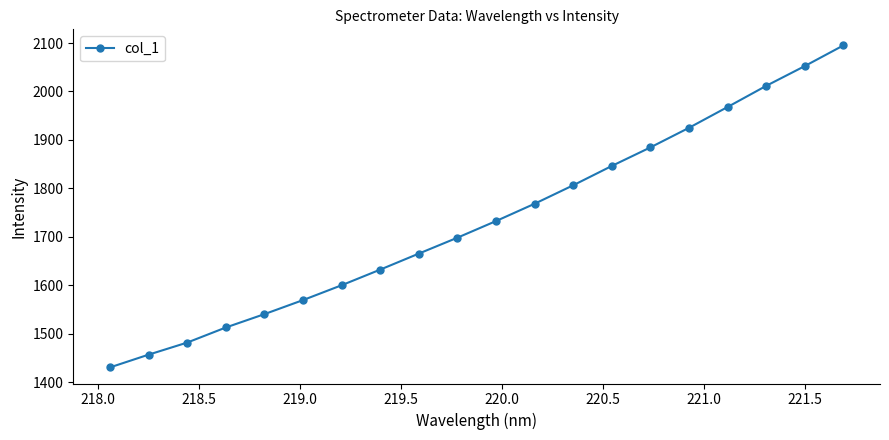

What is the greatest value displayed?

2095.1